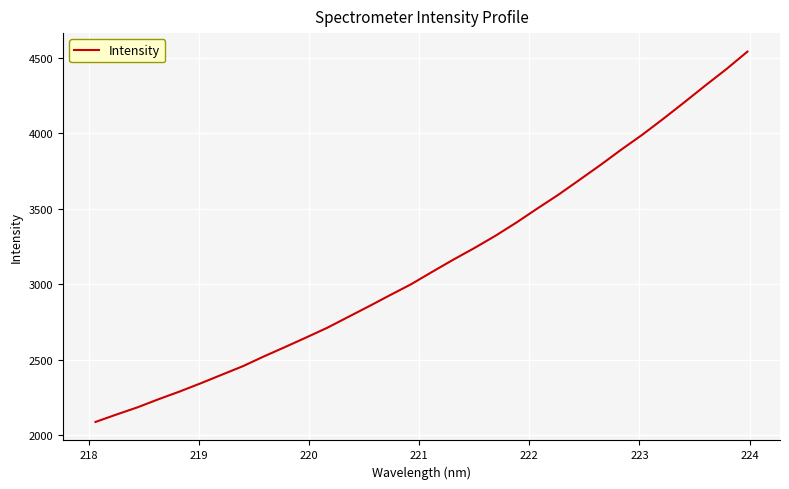

What is the greatest value displayed?

4541.3